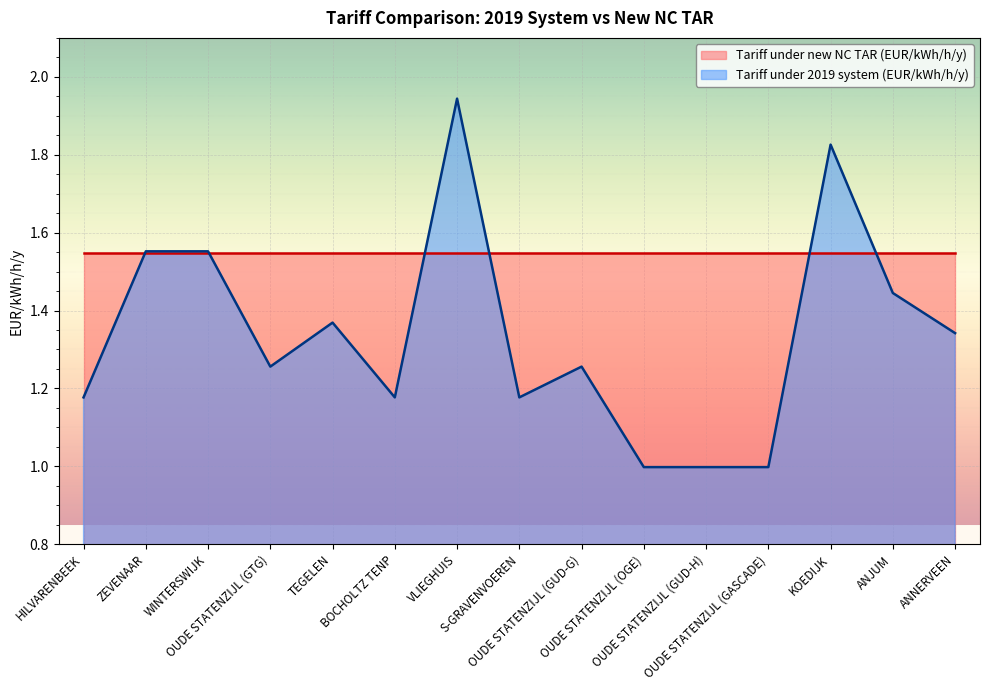

At which category does the chart reach its peak across all series?

VLIEGHUIS